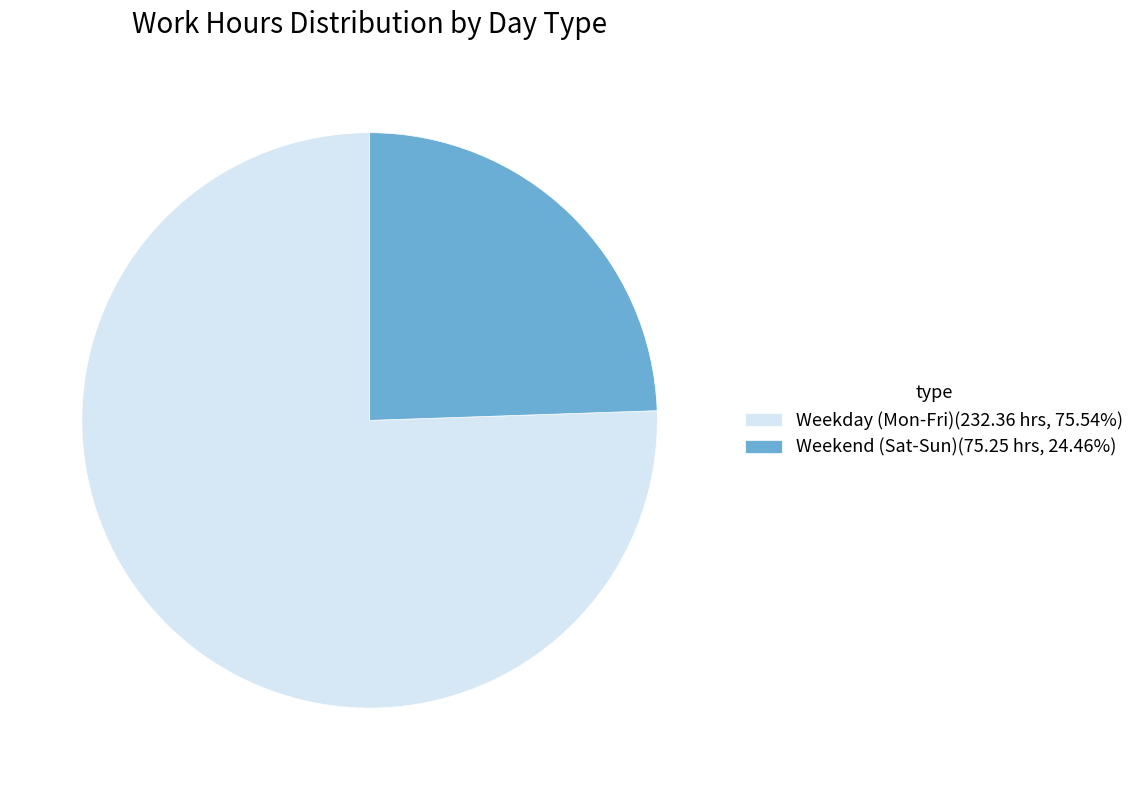

Approximately how many times larger is the value at Weekend (Sat-Sun)(75.25 hrs, 24.46%) compared to Weekday (Mon-Fri)(232.36 hrs, 75.54%)?

0.3